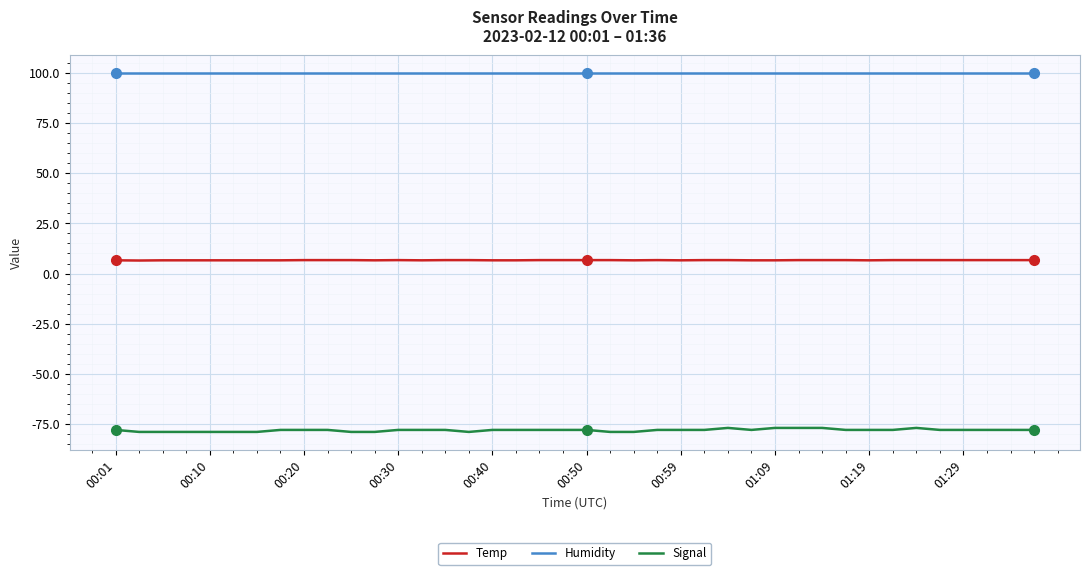

What is the smallest value displayed?

-79.0